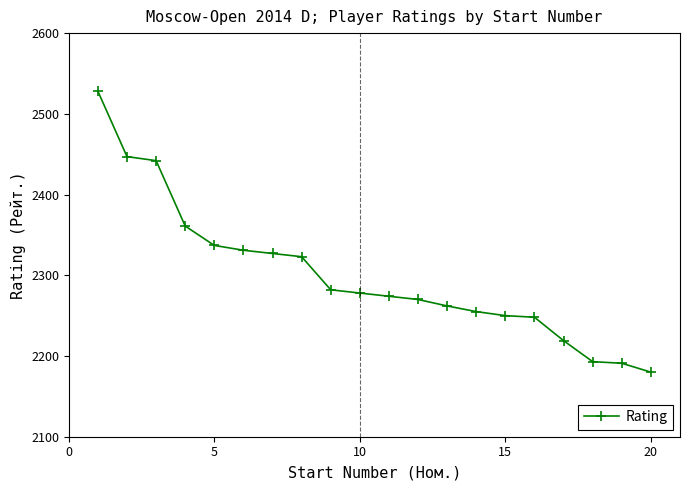

What is the difference between the maximum and second lowest values?

337